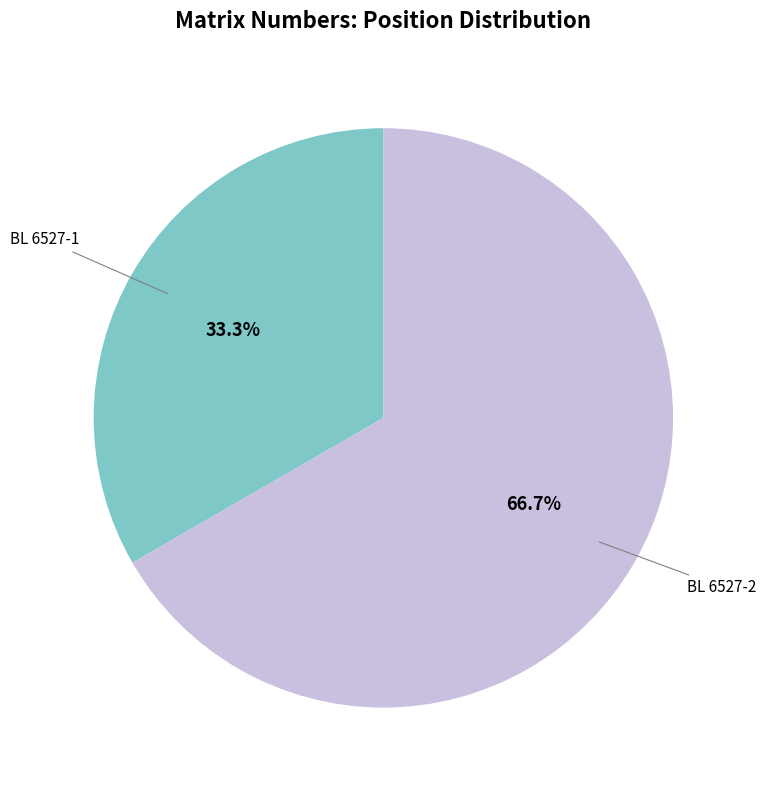

What is the majority slice?

BL 6527-2